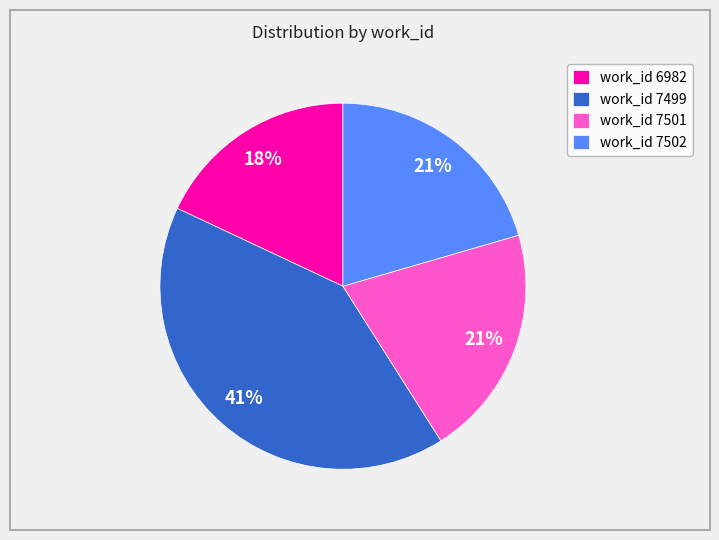

Count the number of slices in the pie.

4